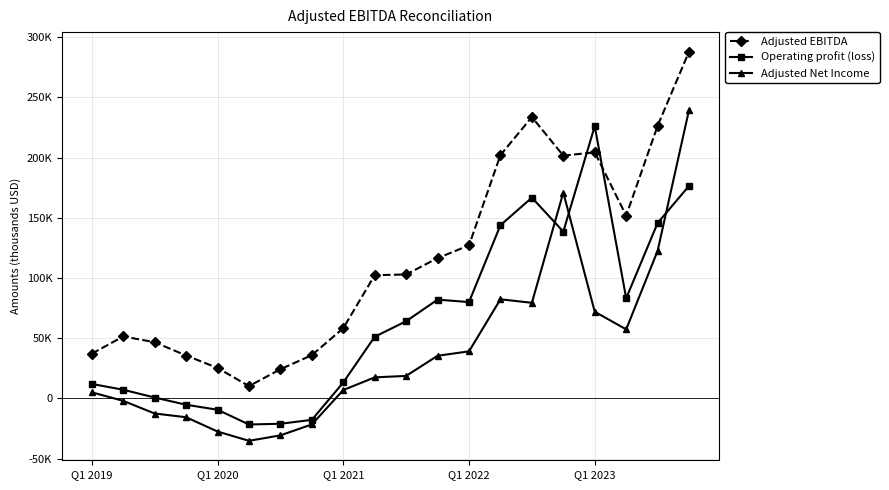

Which series has the widest spread of values?

Adjusted EBITDA